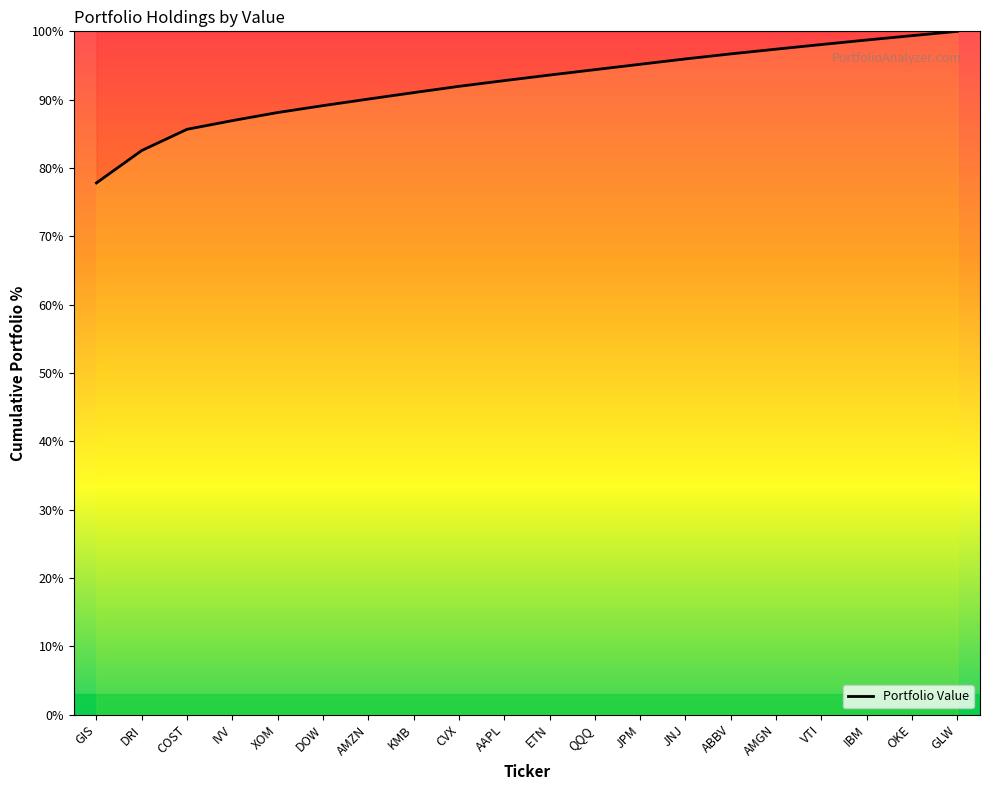

Reading left to right, extract all data points from this chart.

GIS=77.8	DRI=82.6	COST=85.7	IVV=86.9	XOM=88.1	DOW=89.1	AMZN=90.1	KMB=91.0	CVX=91.9	AAPL=92.8	ETN=93.6	QQQ=94.4	JPM=95.2	JNJ=96.0	ABBV=96.7	AMGN=97.4	VTI=98.1	IBM=98.7	OKE=99.4	GLW=100.0